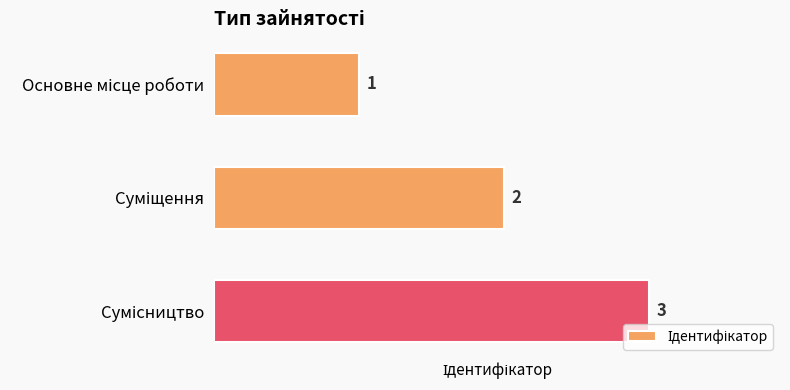

What is the average value?

2